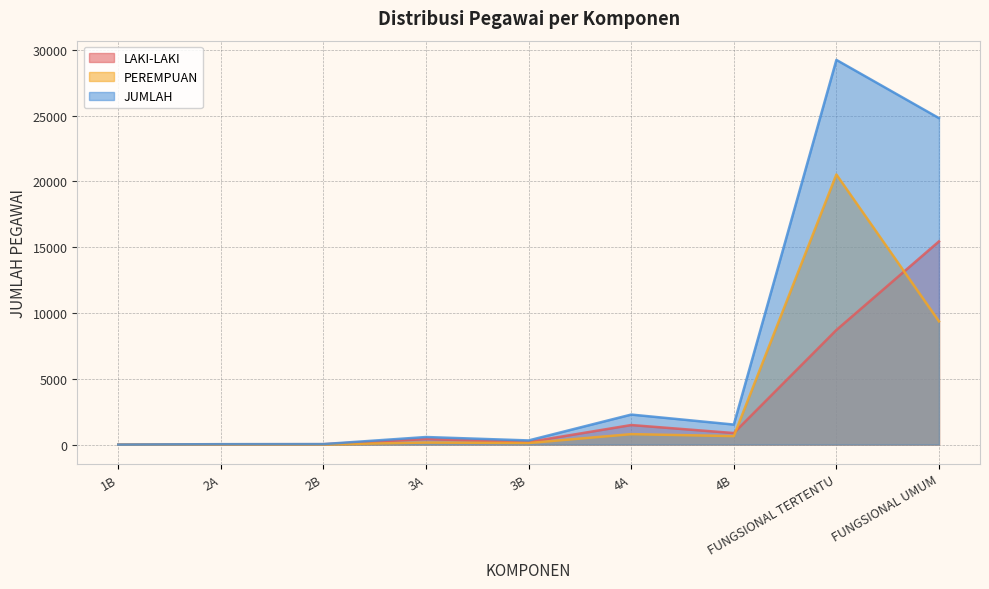

How many values in the PEREMPUAN series exceed 157?

4